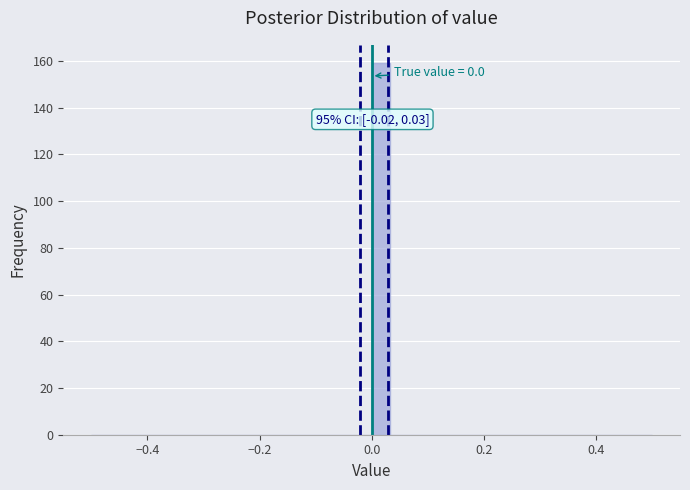

Read against the x-axis, roughly where is the centre of the tallest bar?

0.02